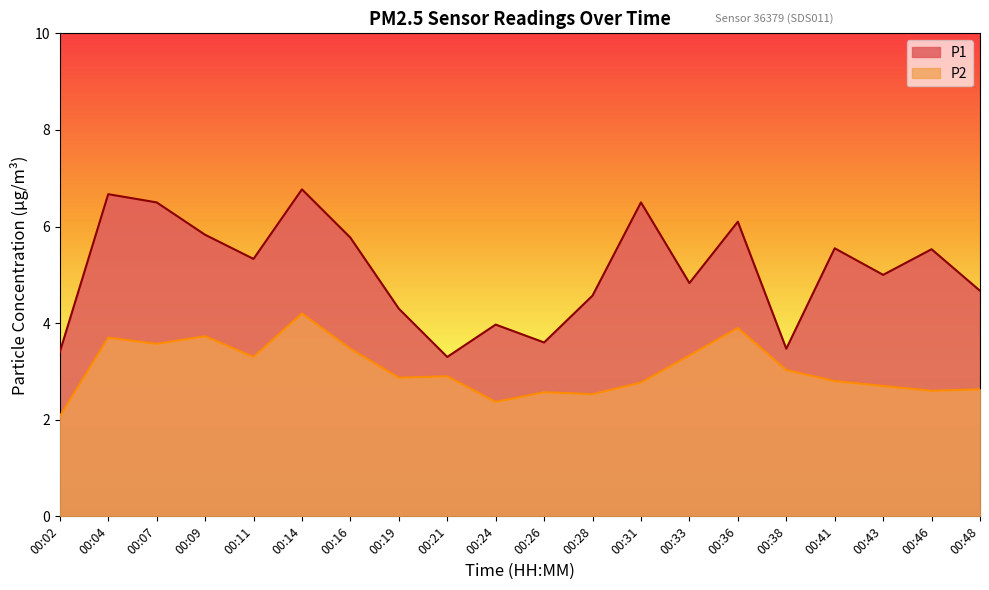

Which series has the widest spread of values?

P1